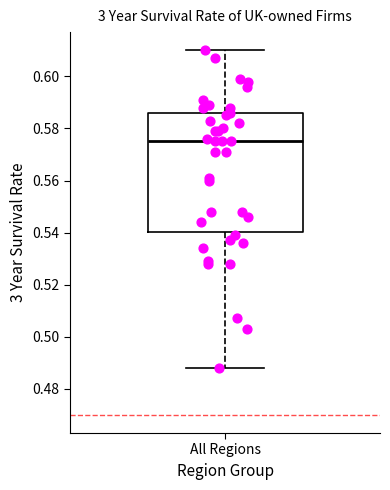

Where does the upper whisker of the box for All Regions end on the y-axis? The values are not printed on the chart, so give them approximately, as read against the axis.

0.610